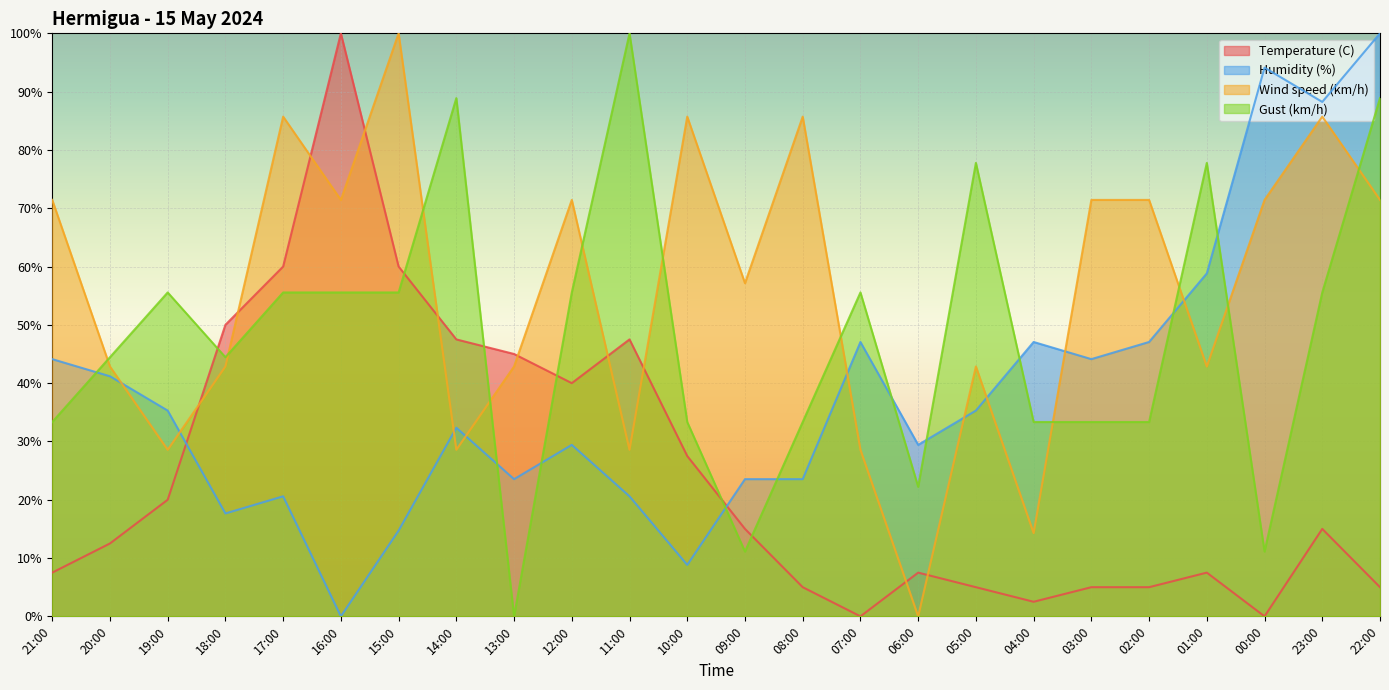

What is the sum of all Gust (km/h) values?

1155.6